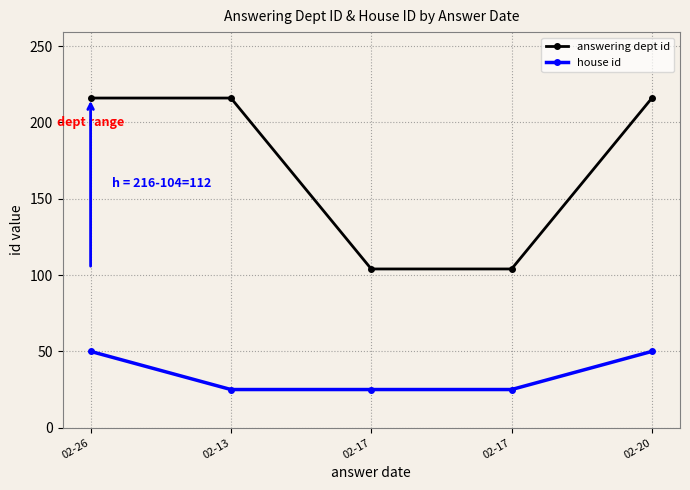

Between 02-26 and 02-20, which series saw the biggest shift?

answering dept id